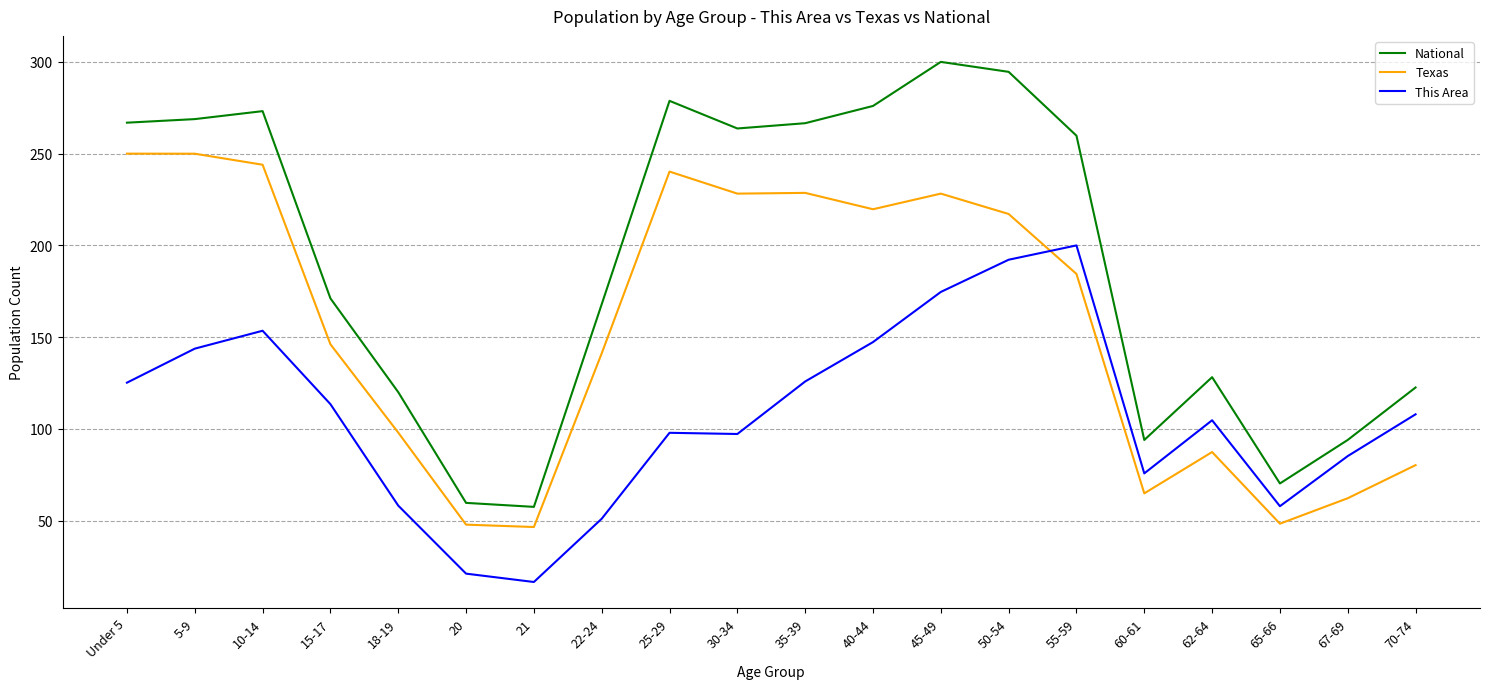

The value of This Area at 40-44 is 147.3. True or false?

True